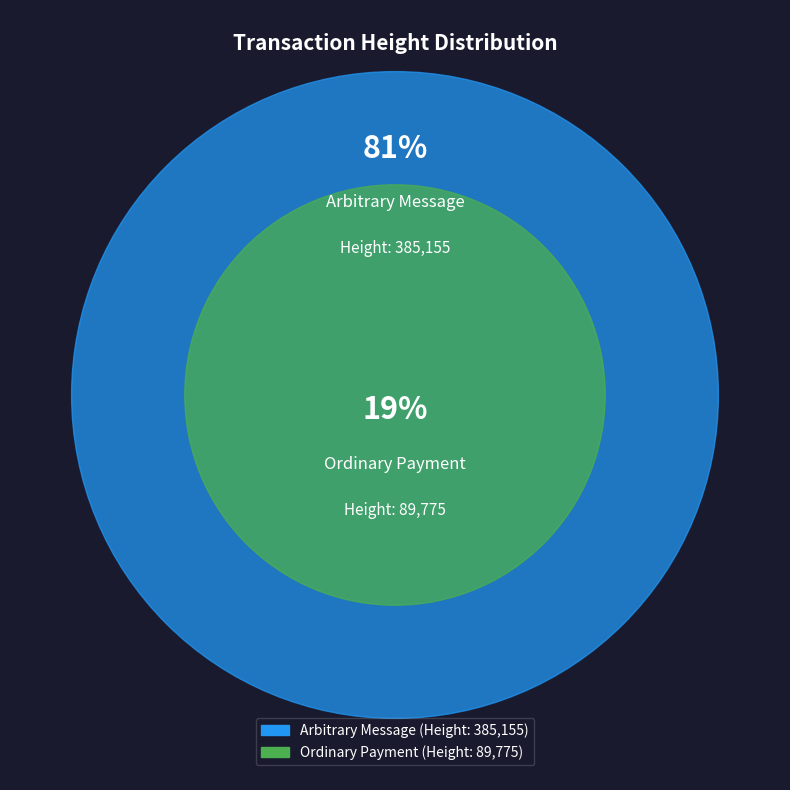

What is the total percentage of 89775 and 385155?

100.0%